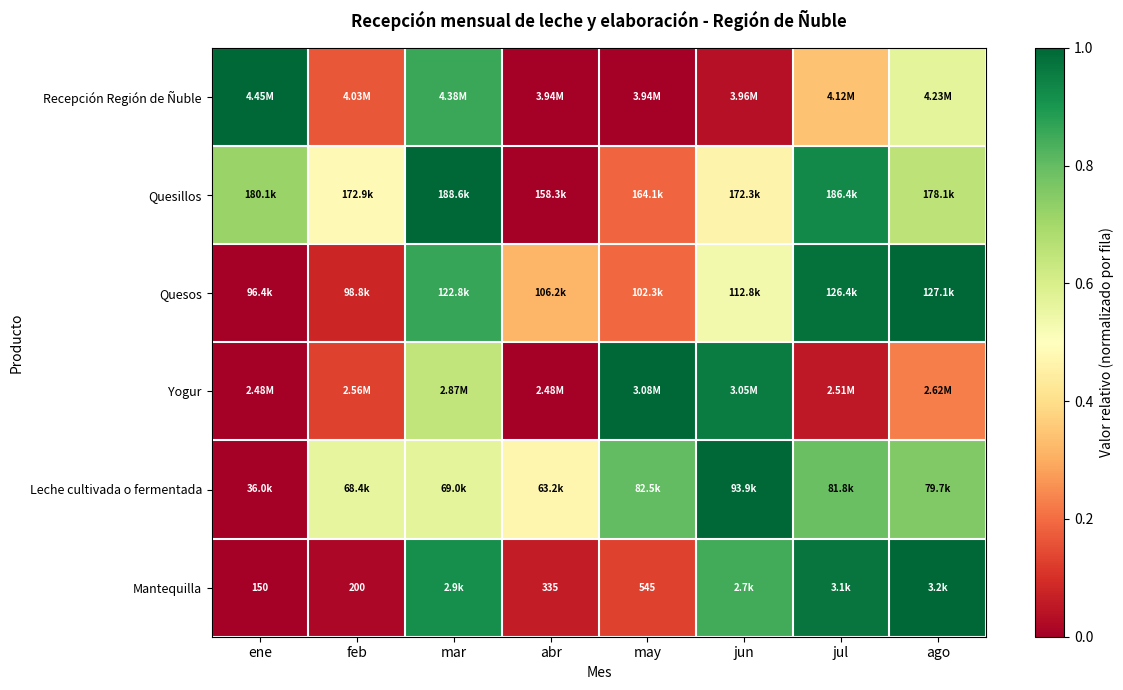

Is it true that Mantequilla equals 0.4 at jul?

False